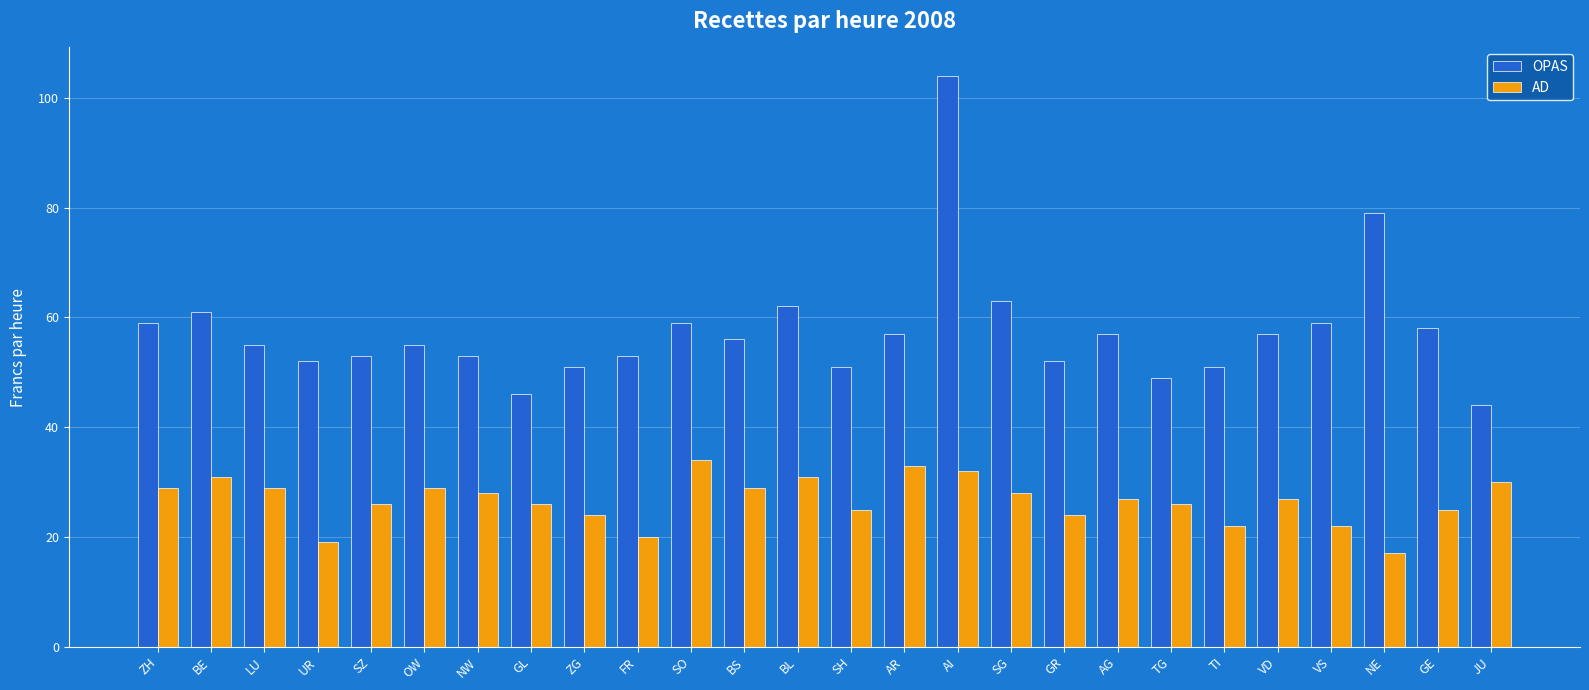

What is the difference between the maximum and minimum values in the OPAS series?

60